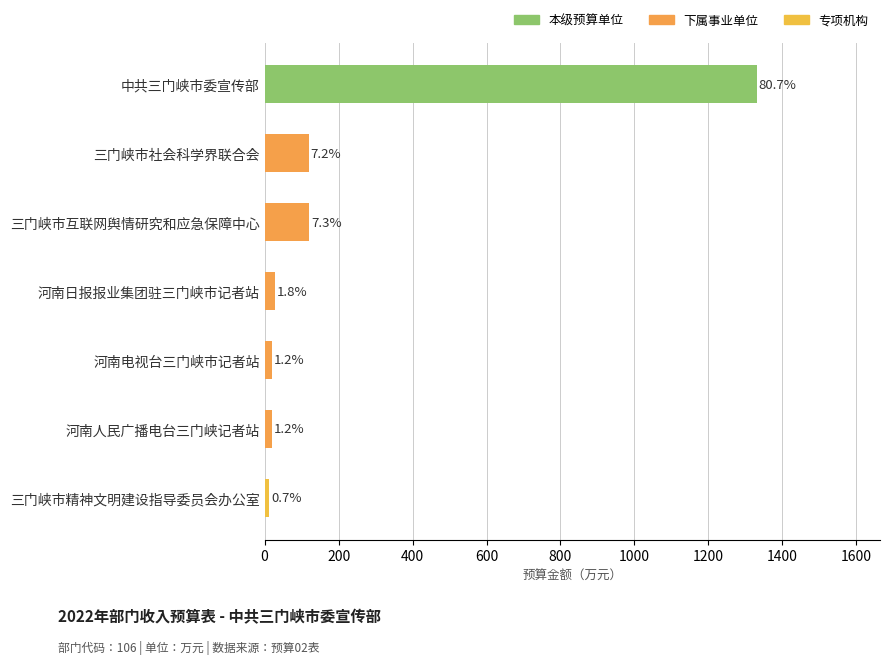

What is the average value?

235.7